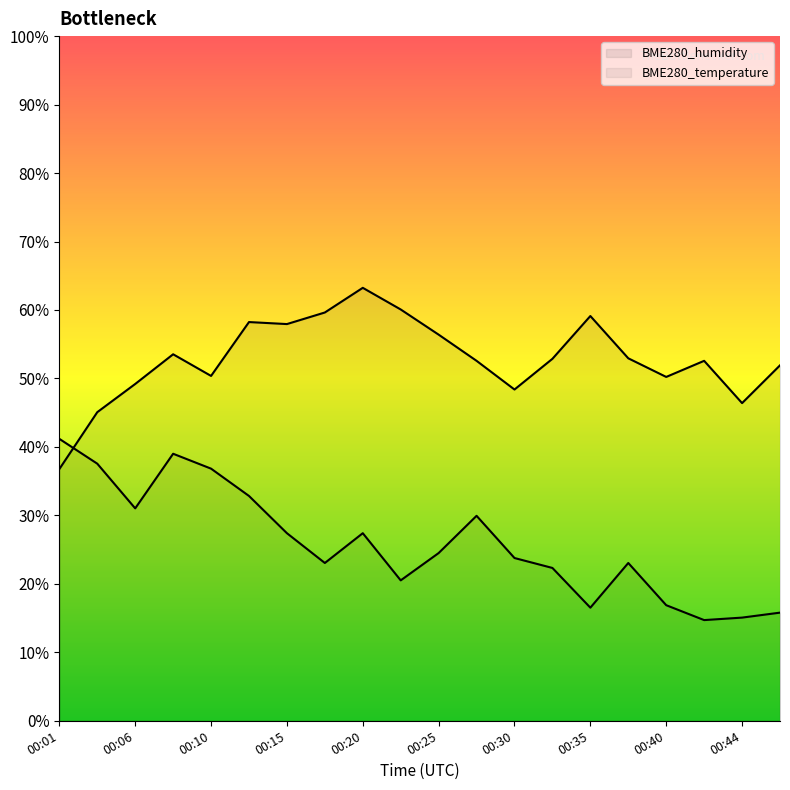

At which category does the chart reach its minimum across all series?

00:42